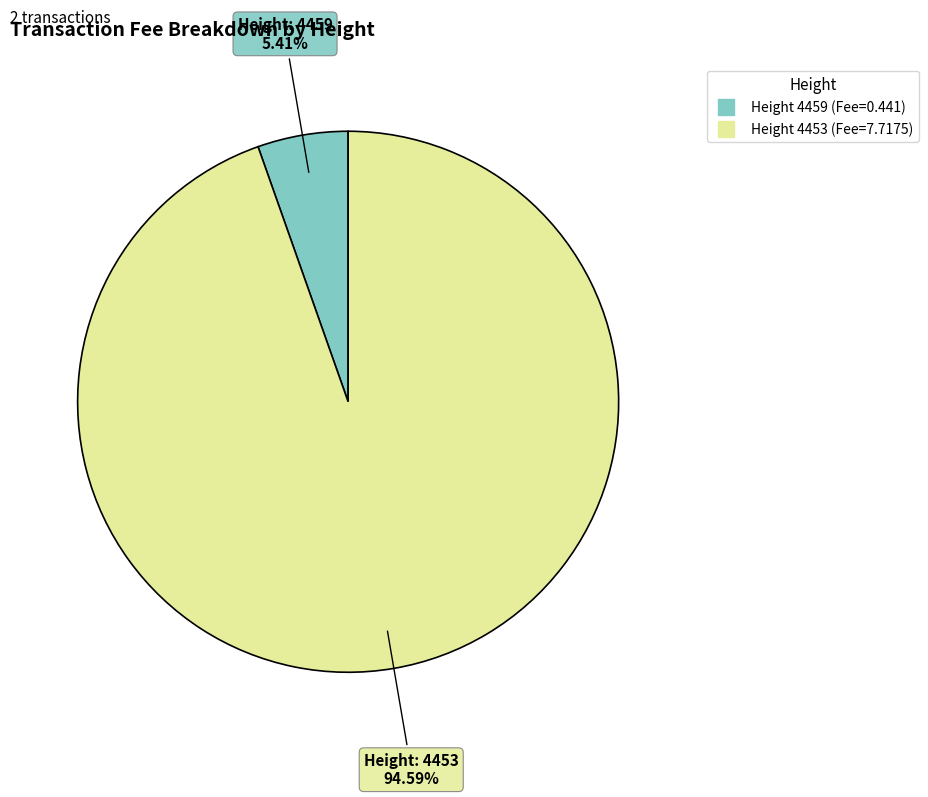

Is there a majority slice in this chart?

Yes